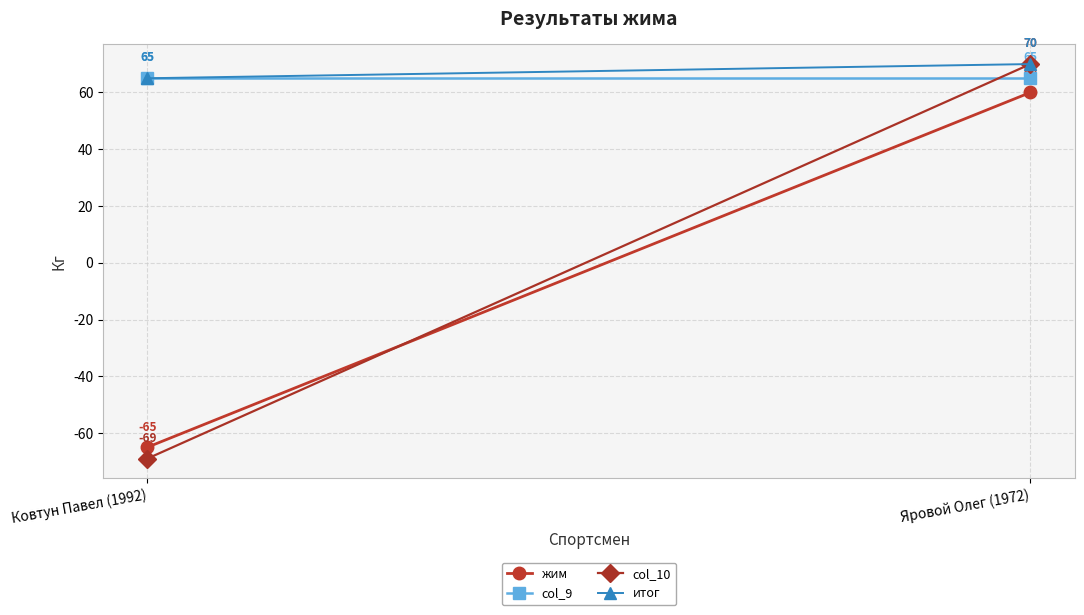

Which series has the largest total across all categories?

итог